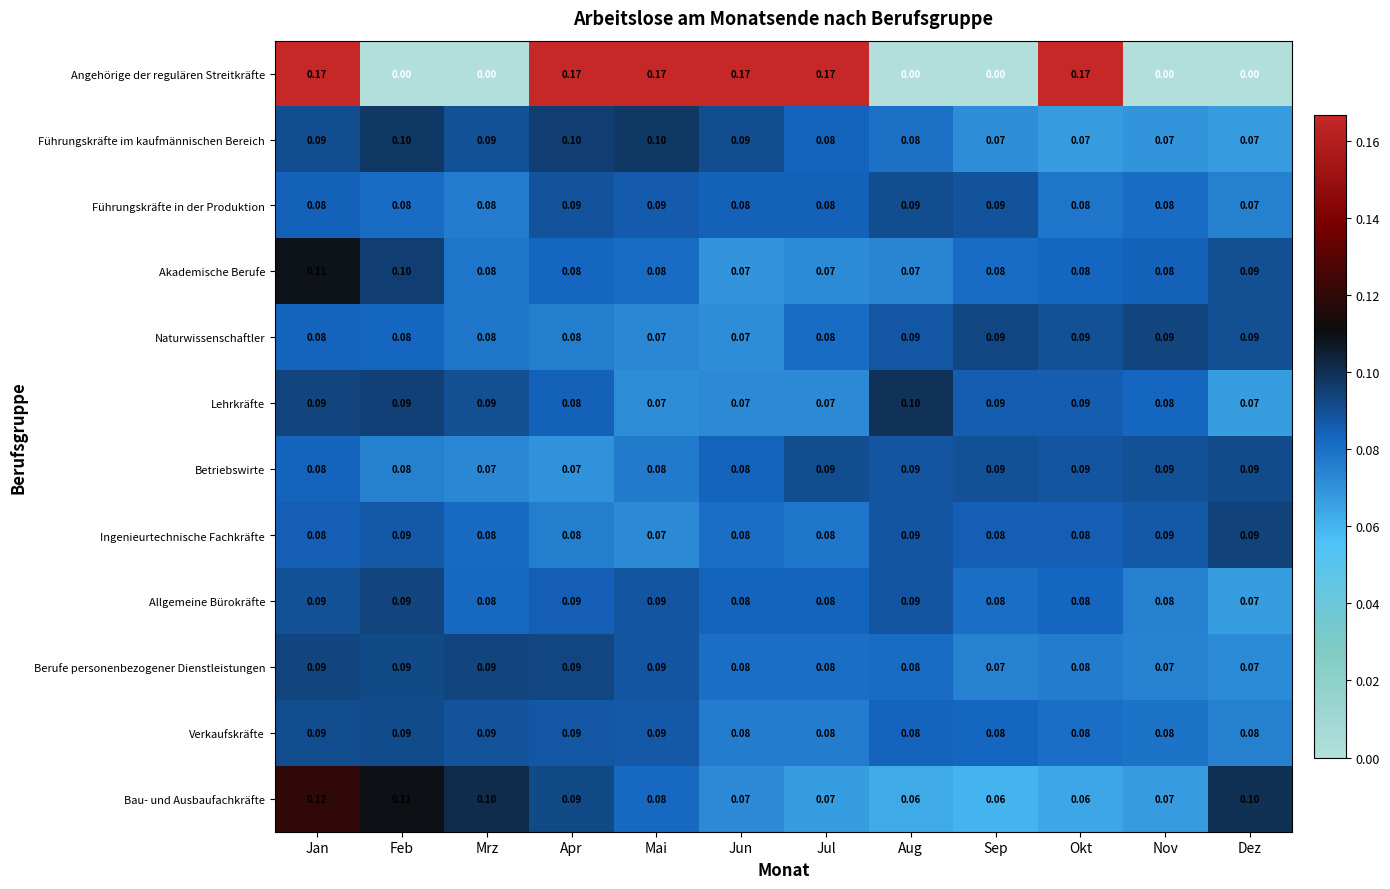

At which category is the sum across all series the highest?

Jan